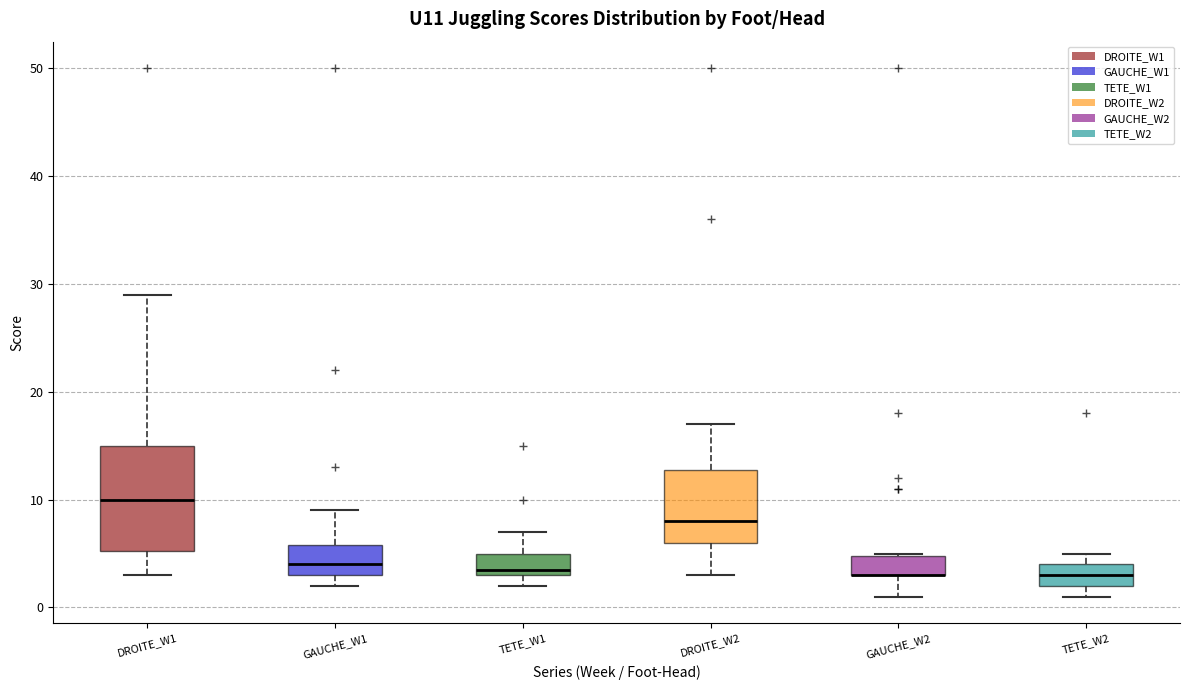

Reading left to right, transcribe this box plot: for each box, give where its median line is, the range the box spans, and where its two whiskers end, as read against the y-axis. The values are not printed on the chart, so give them approximately, as read against the axis.

DROITE_W1: median 10, box 5 to 15, whiskers 3 to 29
GAUCHE_W1: median 4, box 3 to 6, whiskers 2 to 9
TETE_W1: median 4, box 3 to 5, whiskers 2 to 7
DROITE_W2: median 8, box 6 to 13, whiskers 3 to 17
GAUCHE_W2: median 3 (drawn on the box's lower edge), box 3 to 5, whiskers 1 to 5
TETE_W2: median 3, box 2 to 4, whiskers 1 to 5